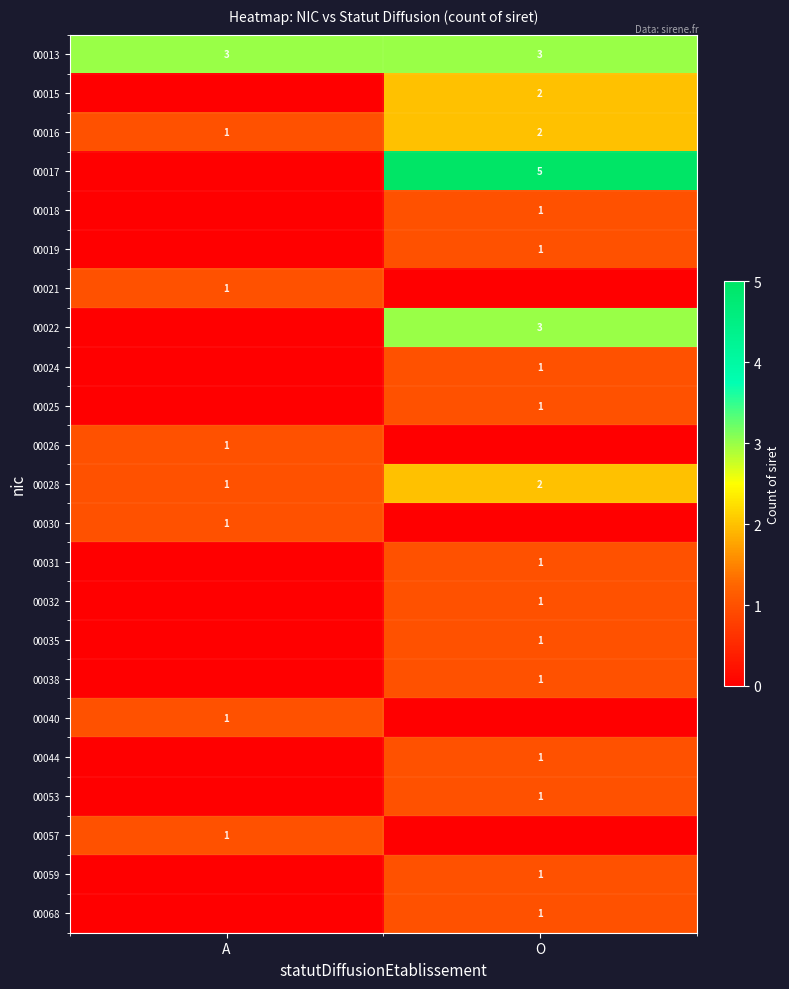

What is the spread (max minus min) of values at O?

5